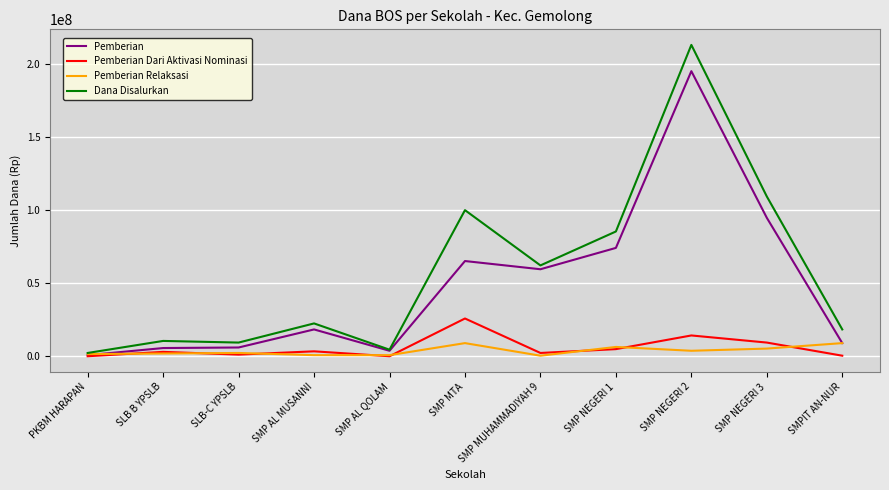

Is the value of Pemberian at SMP NEGERI 1 greater than the value of Pemberian Relaksasi at SMP MUHAMMADIYAH 9?

Yes